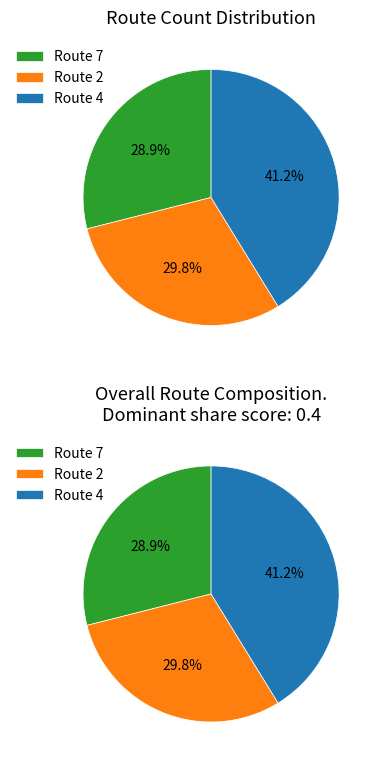

Which has a higher value, 2 or 7?

2